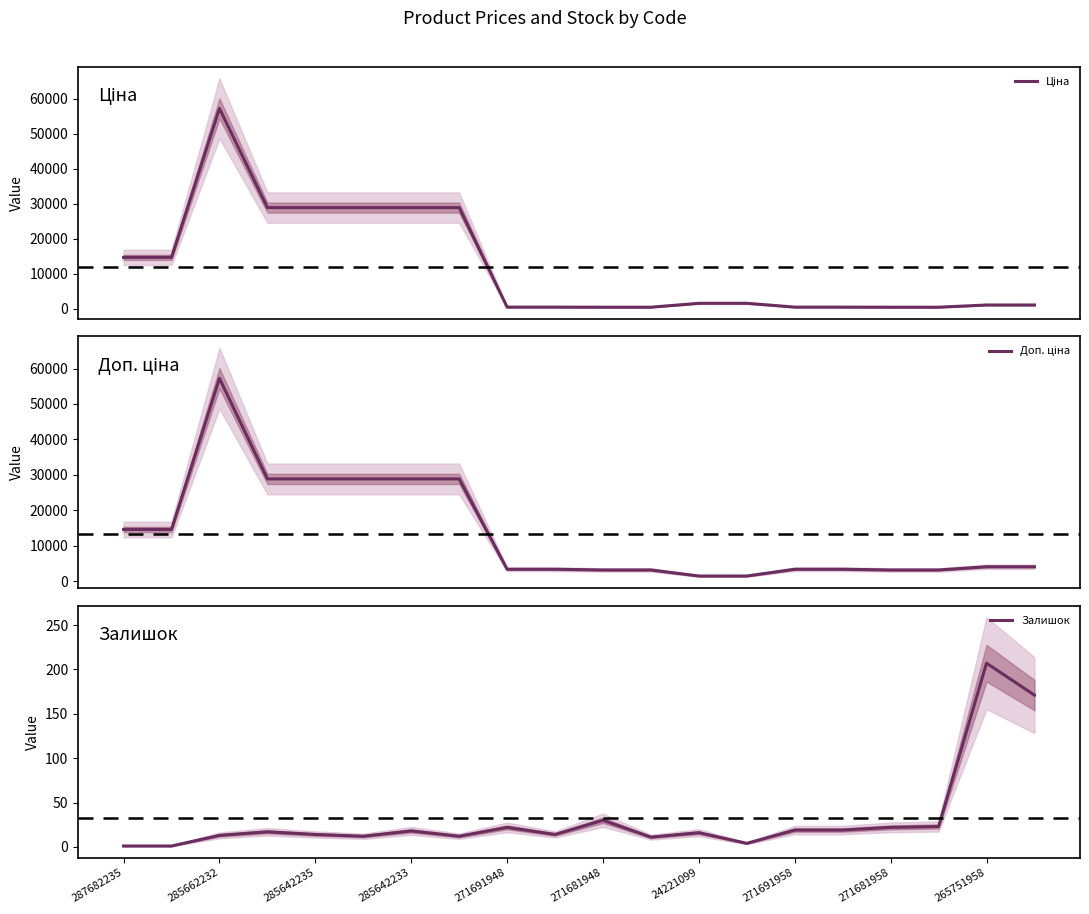

What is the value of the Ціна point at the 1st from the left?

14649.6